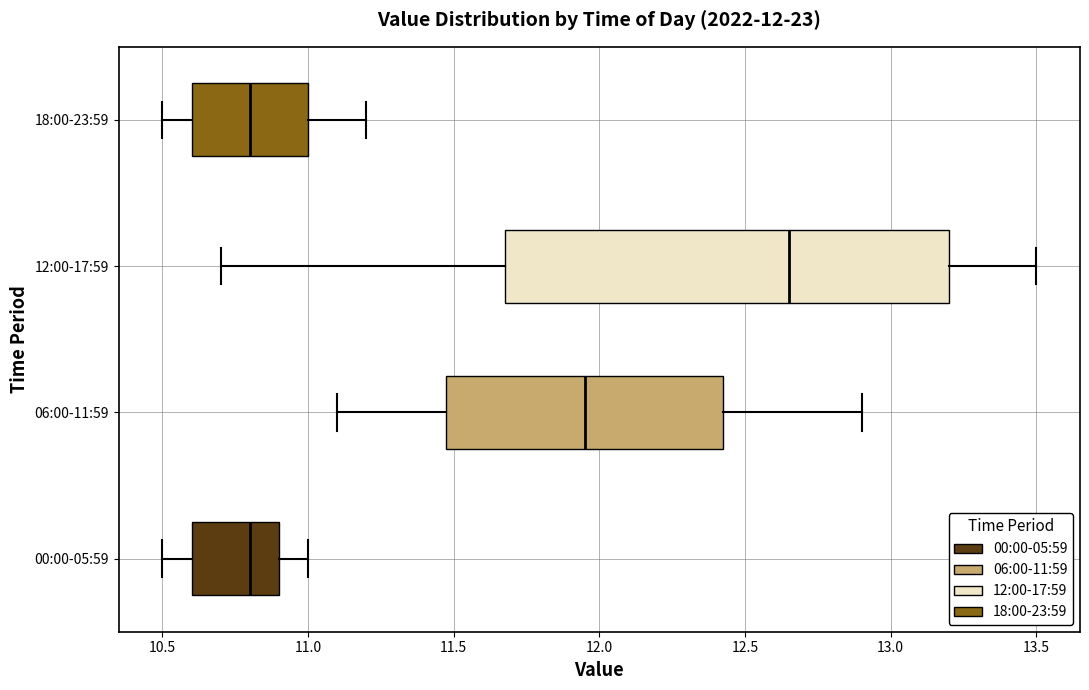

Which box's median line is the furthest to the right?

12:00-17:59